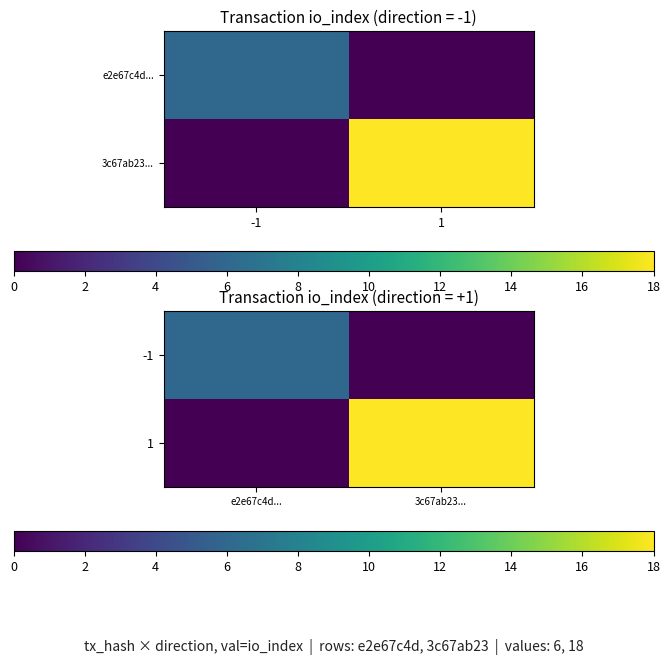

At e2e67c4d..., list the series in order from smallest to largest.

1, -1